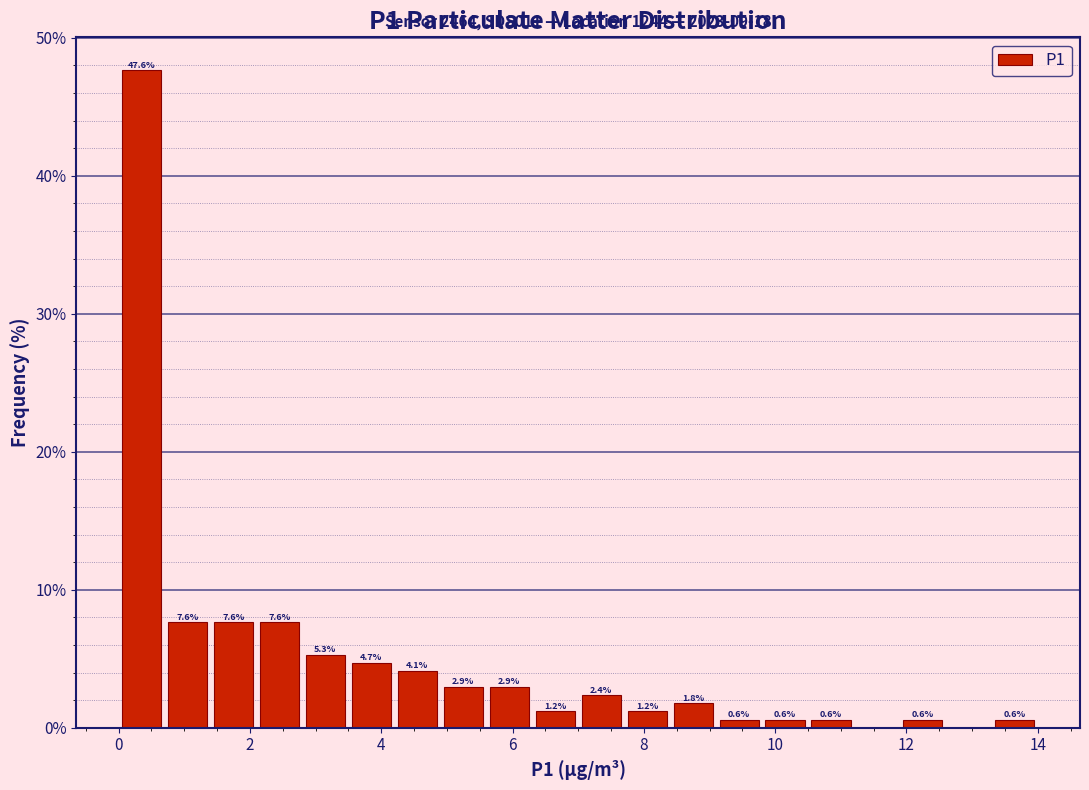

Read against the x-axis, roughly where is the centre of the tallest bar?

0.4